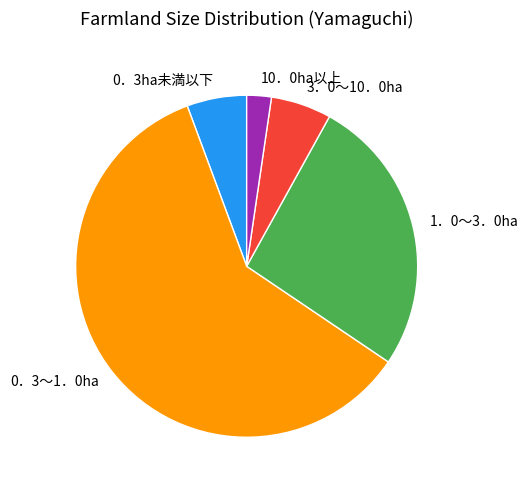

Count the number of slices in the pie.

5